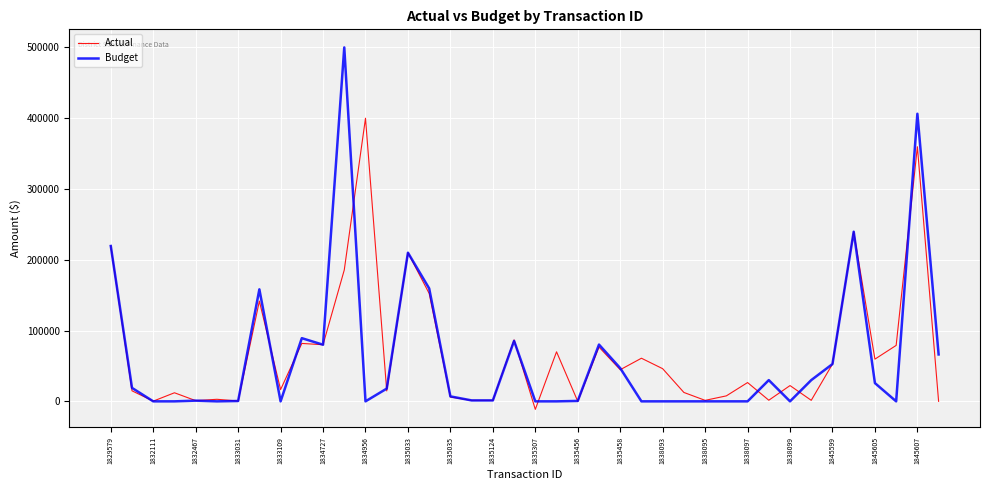

What is the difference between the maximum and minimum values in the Actual series?

411340.0